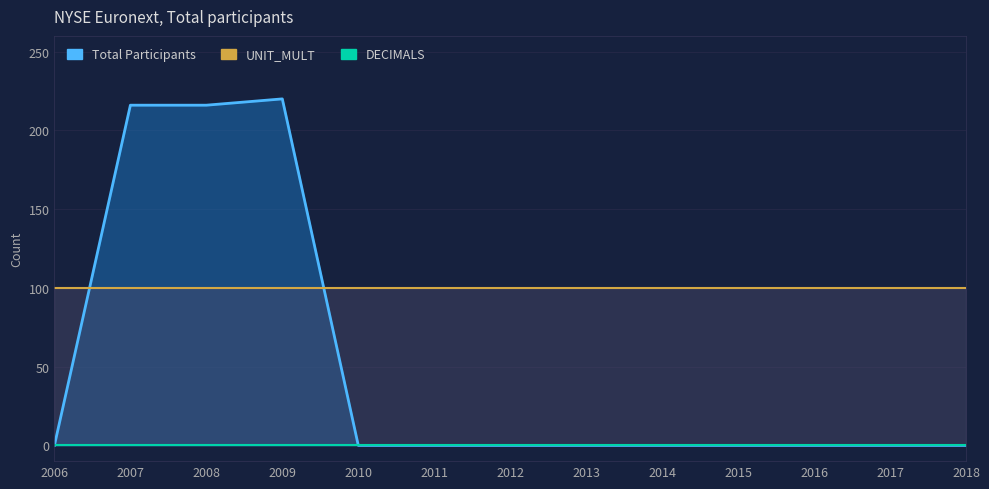

True or false: DECIMALS and Total Participants intersect in this chart.

False